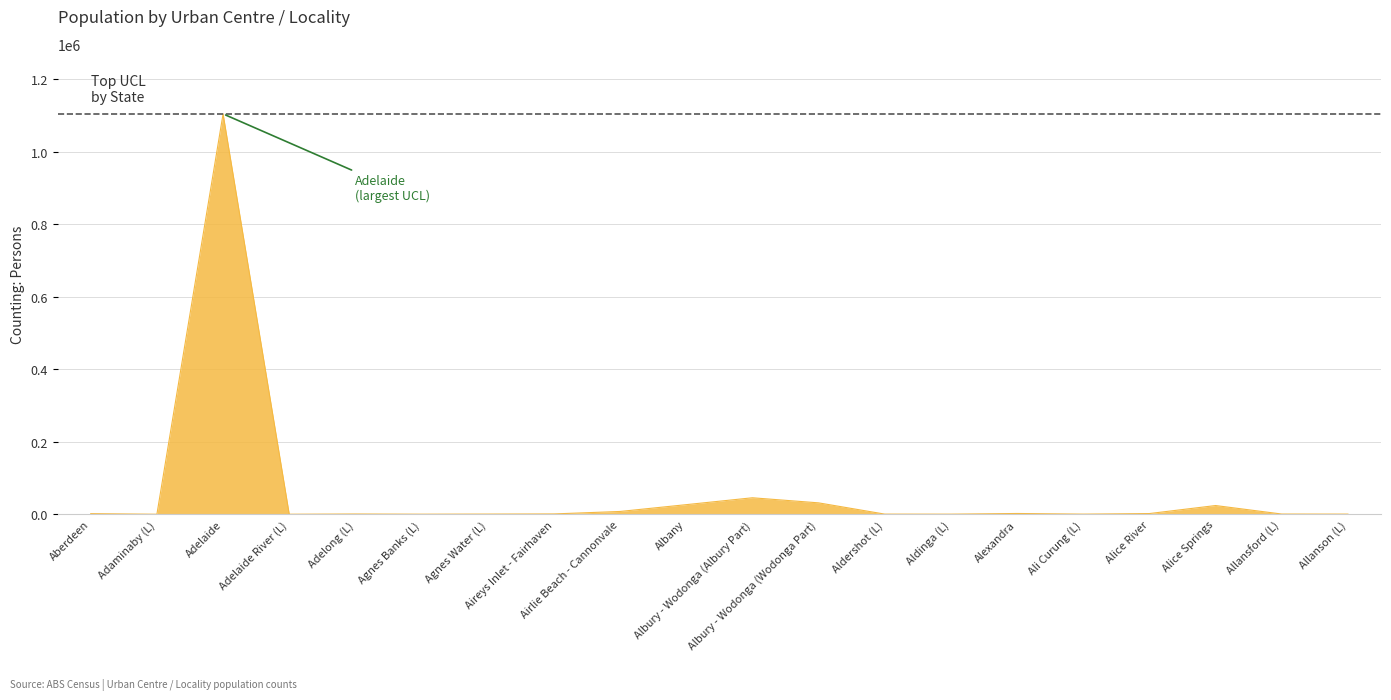

Count the number of data series in this chart.

1